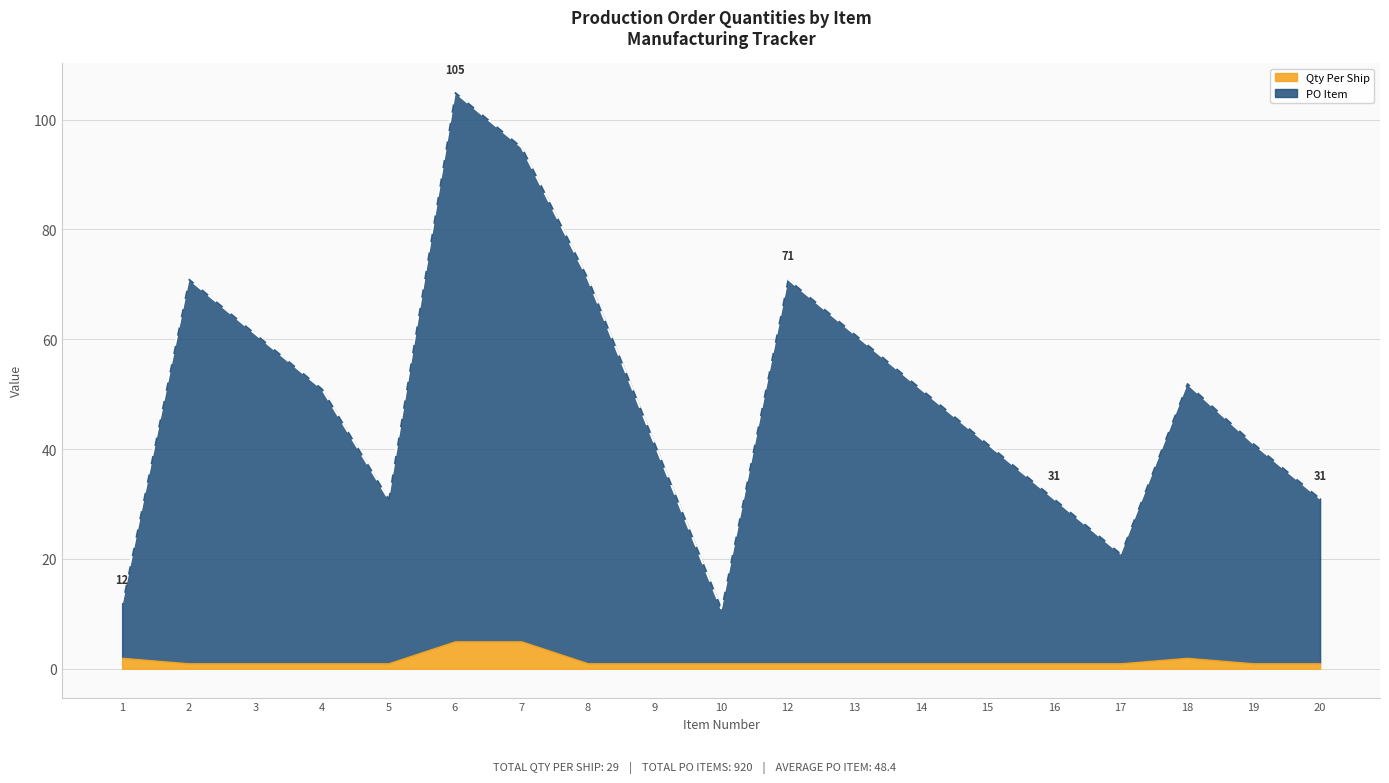

Rank the categories by value from highest to lowest.

6, 7, 2, 8, 12, 3, 13, 18, 4, 14, 9, 15, 19, 5, 16, 20, 17, 1, 10